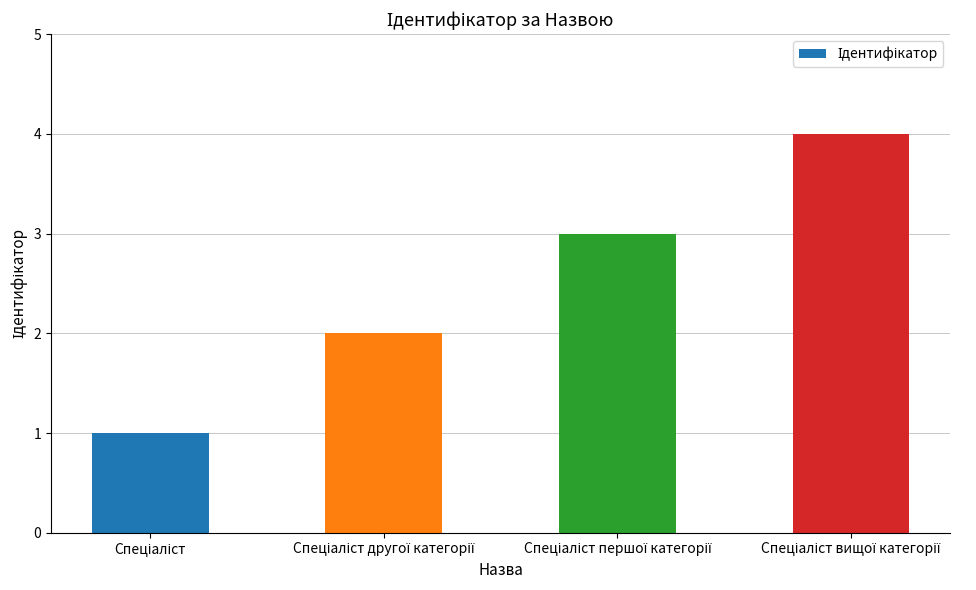

What is the sum of all values?

10